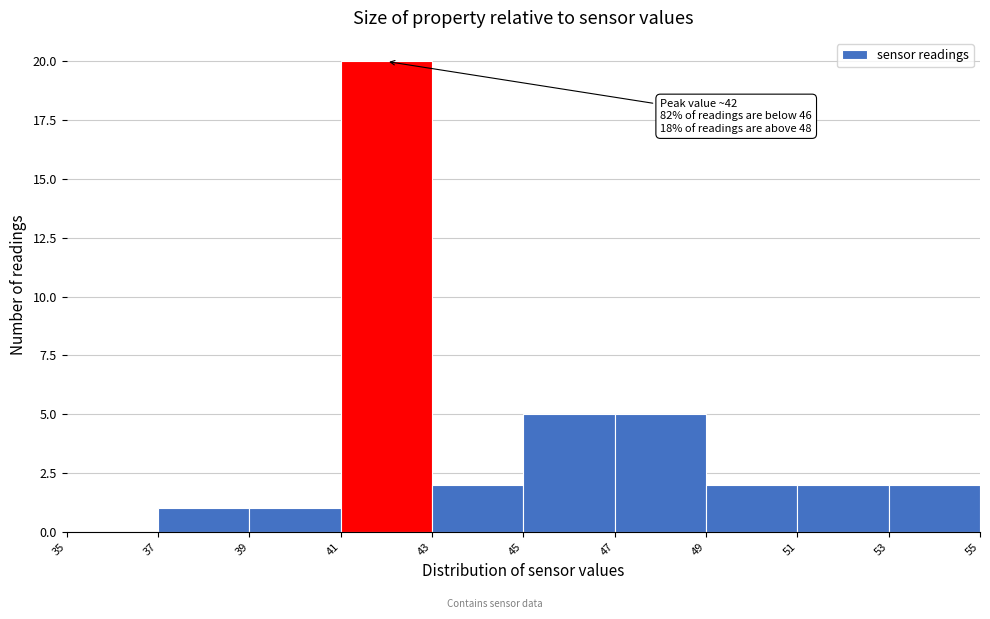

Which range on the x-axis has the tallest bar?

41 to 43